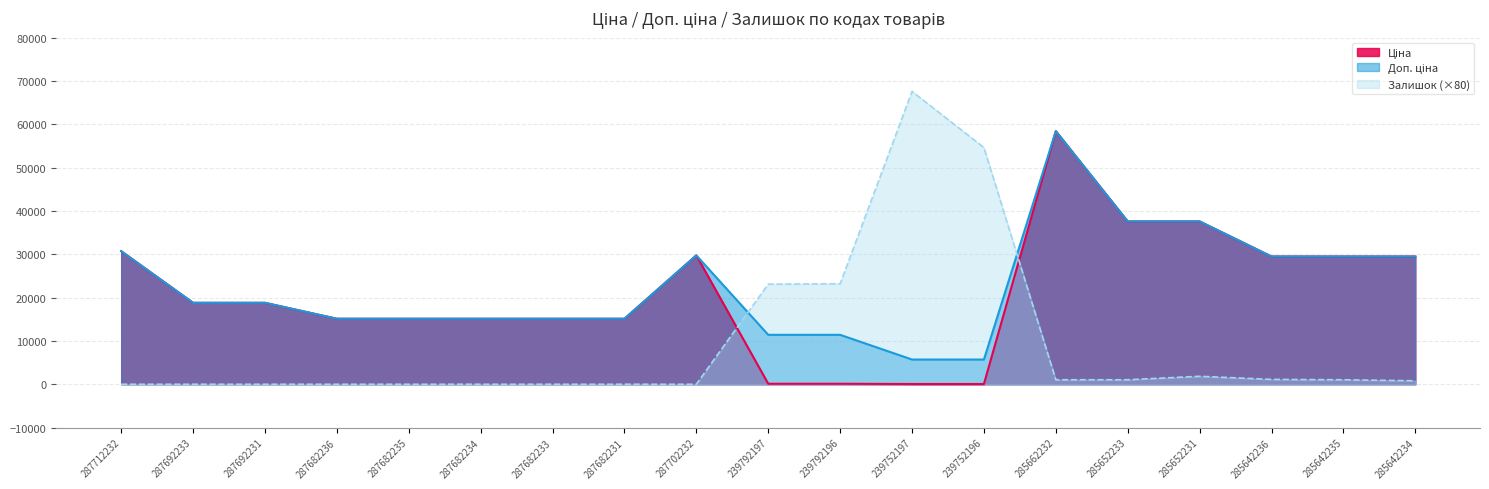

List the series in order of their peak value, lowest first.

Ціна, Доп. ціна, Залишок